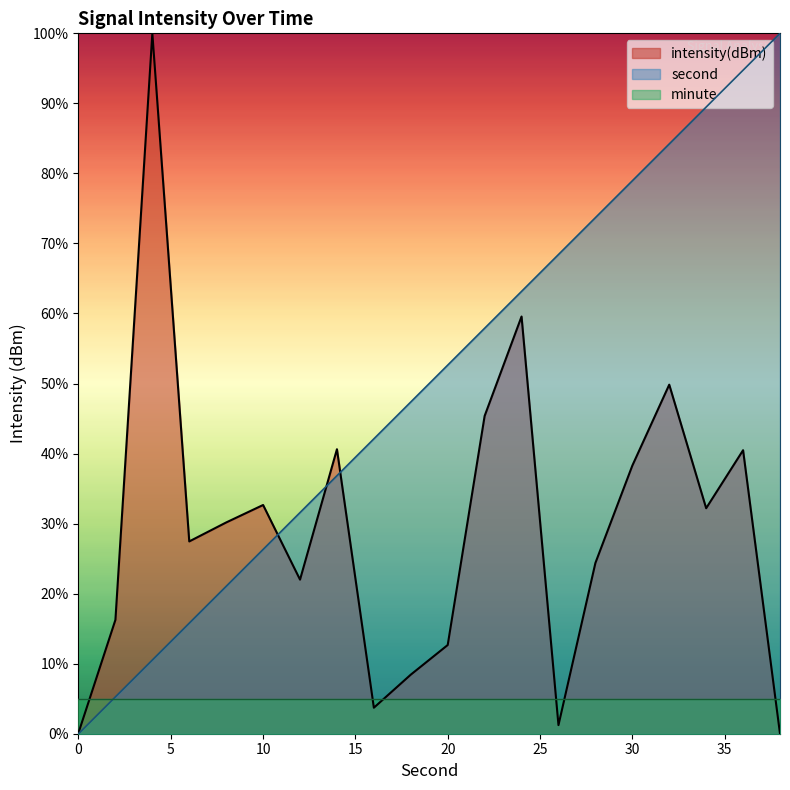

Which has a higher value, 34 or 4?

34